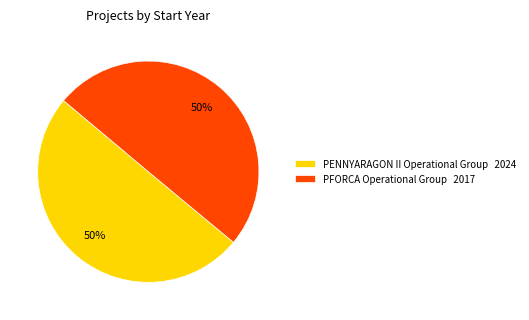

To the nearest percent, what percentage of the pie is PFORCA Operational Group 2017?

50%